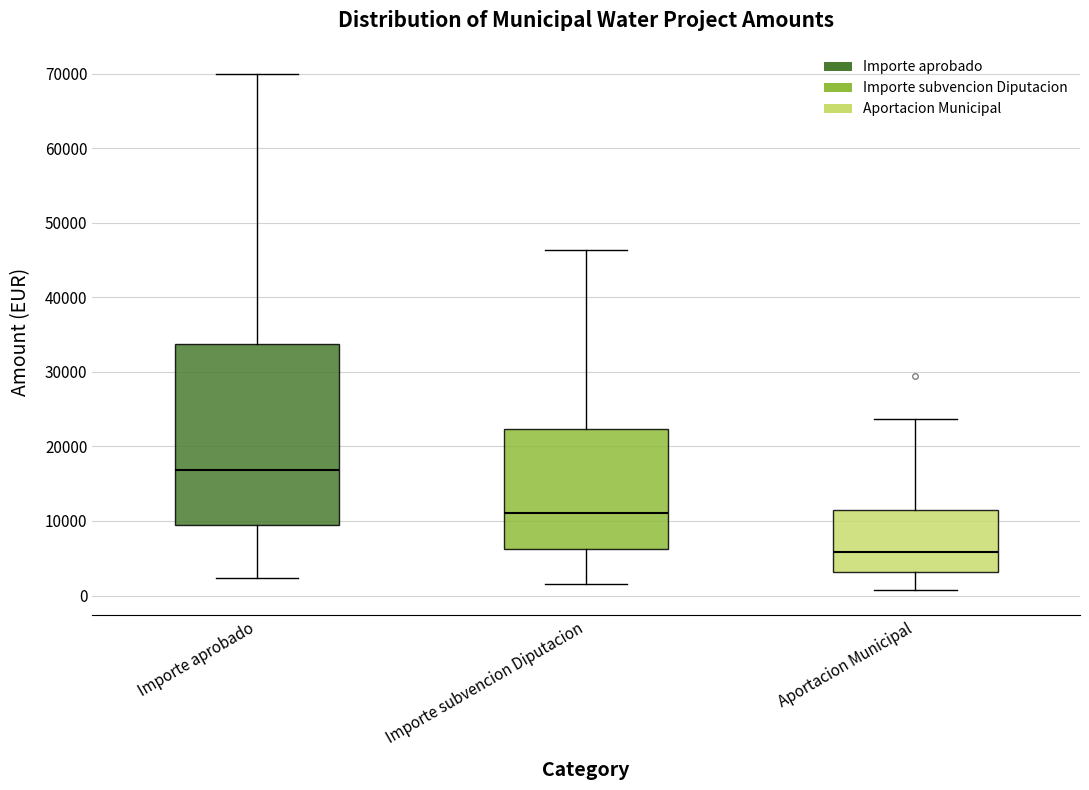

Where does the median line of the box for Importe subvencion Diputacion sit on the y-axis? The values are not printed on the chart, so give them approximately, as read against the axis.

11000